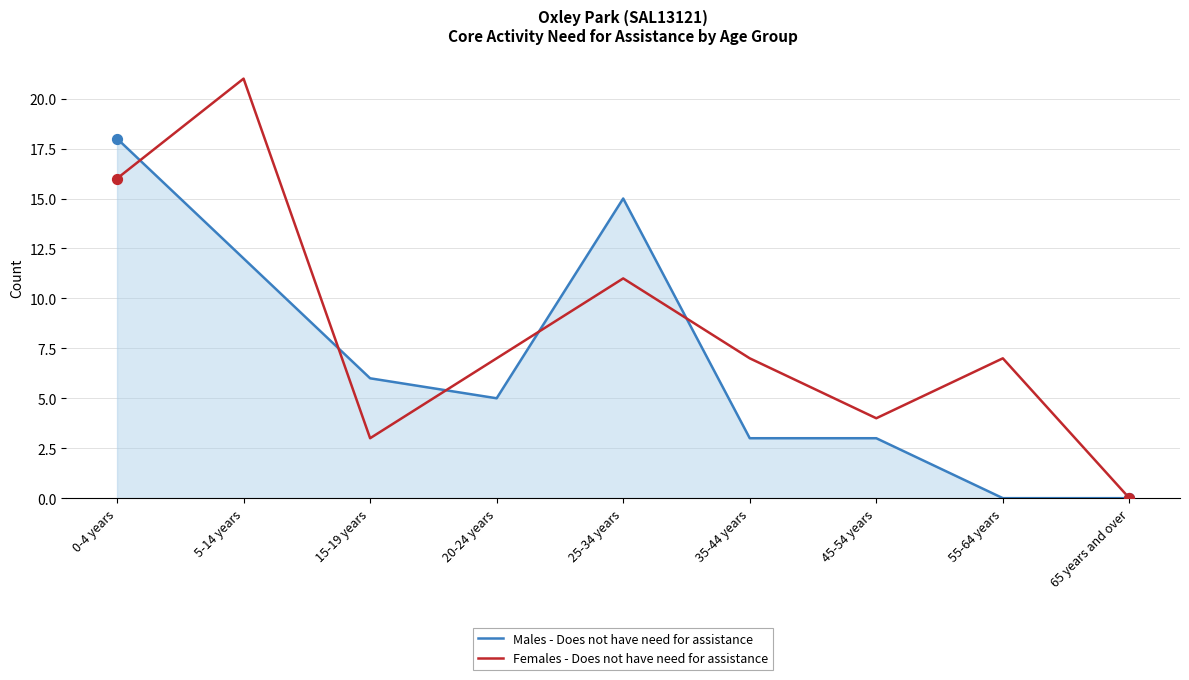

The Males - Does not have need for assistance series shows 12 at 55-64 years. True or false?

False